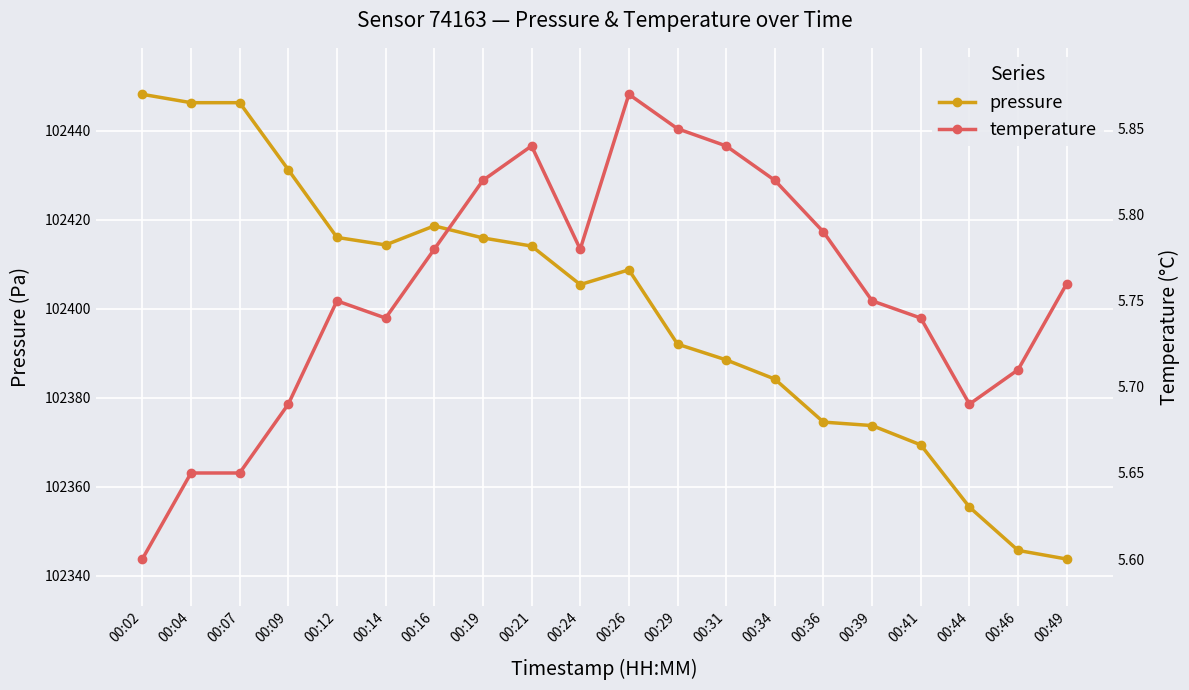

What is the approximate value of pressure at 00:49?

102343.8